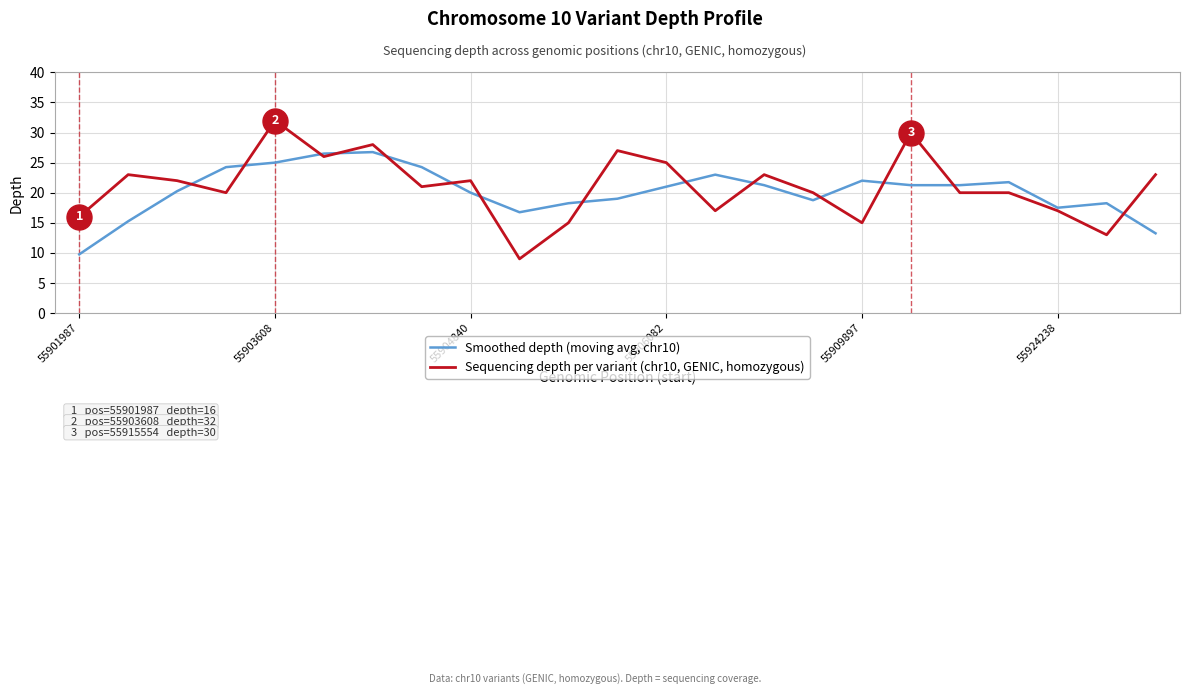

Rank the series by their maximum value, from lowest to highest.

Smoothed depth (moving avg, chr10), Sequencing depth per variant (chr10, GENIC, homozygous)